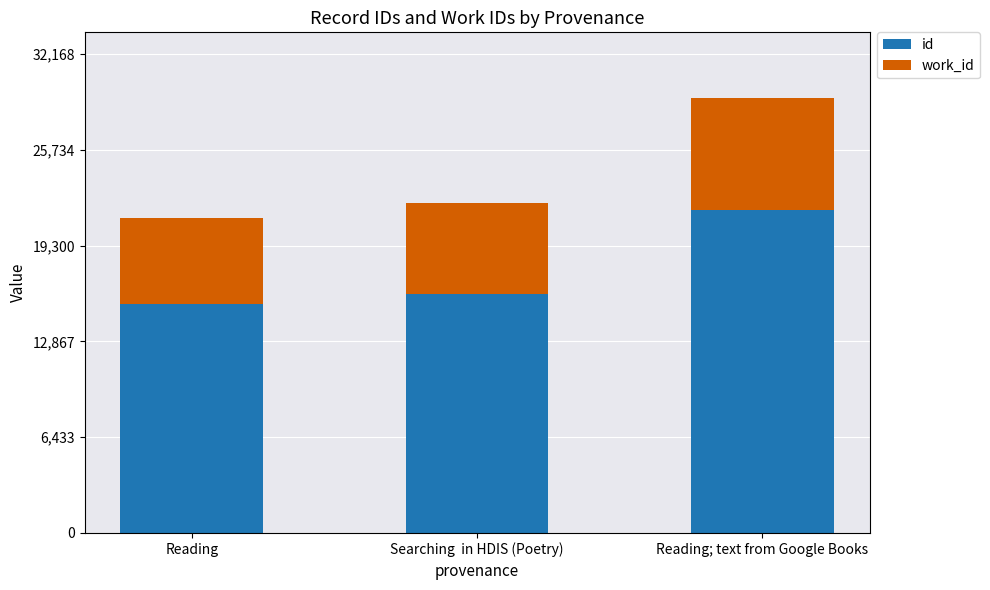

What is the minimum value for id?

15396